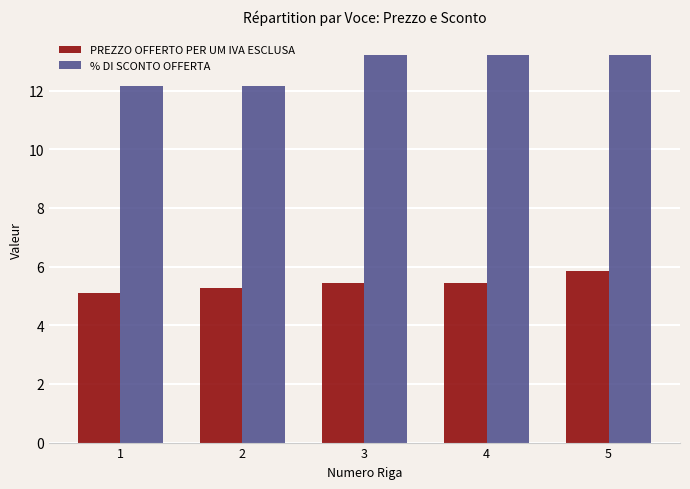

Reading right to left, list all the values displayed in this chart.

PREZZO OFFERTO PER UM IVA ESCLUSA: 5=5.8	4=5.4	3=5.4	2=5.3	1=5.1
% DI SCONTO OFFERTA: 5=13.2	4=13.2	3=13.2	2=12.2	1=12.2